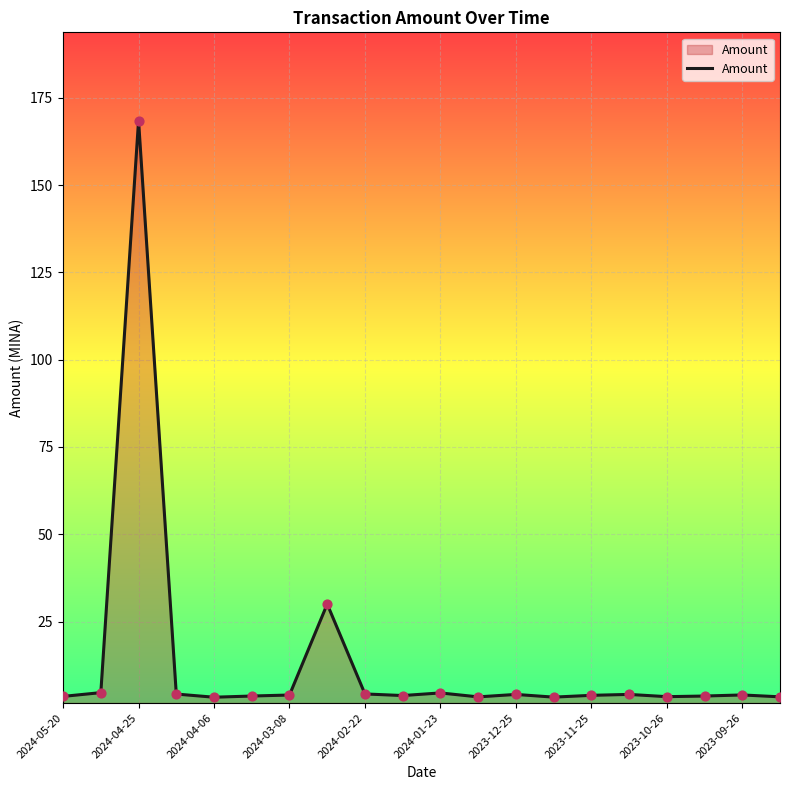

What is the greatest value displayed?

168.5